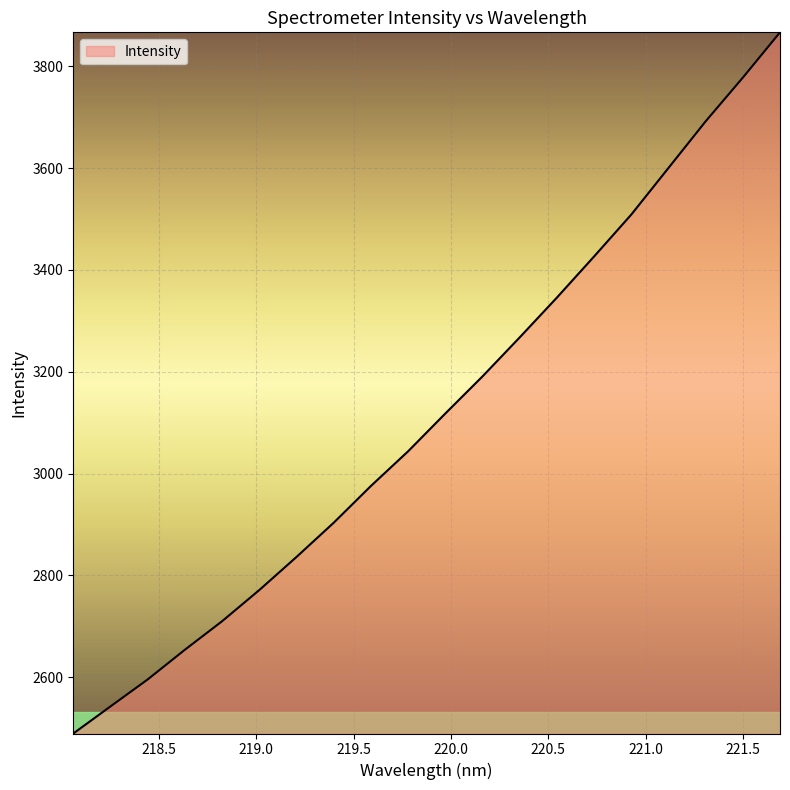

What is the greatest value displayed?

3867.0